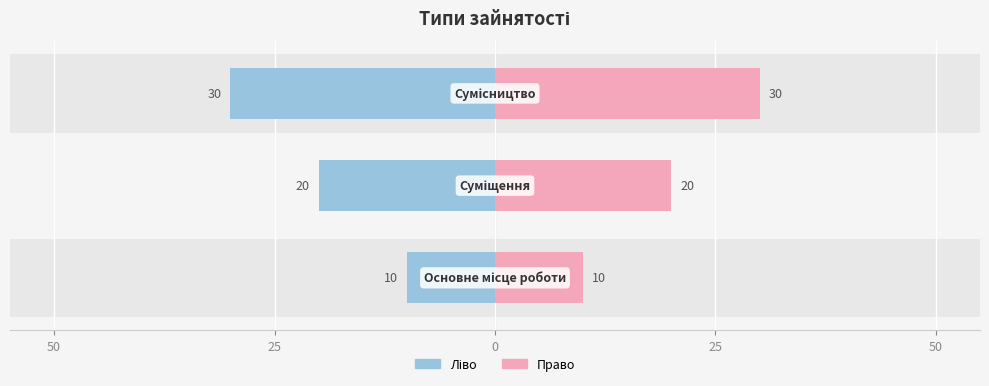

Are the bars grouped side by side (vs. stacked)?

Yes